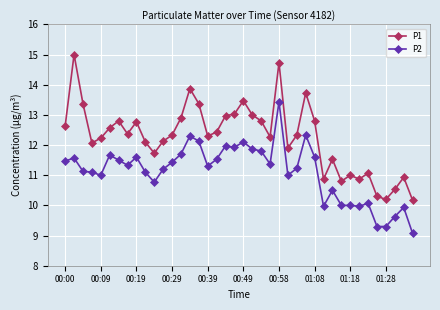

How many lines are shown in the chart?

2